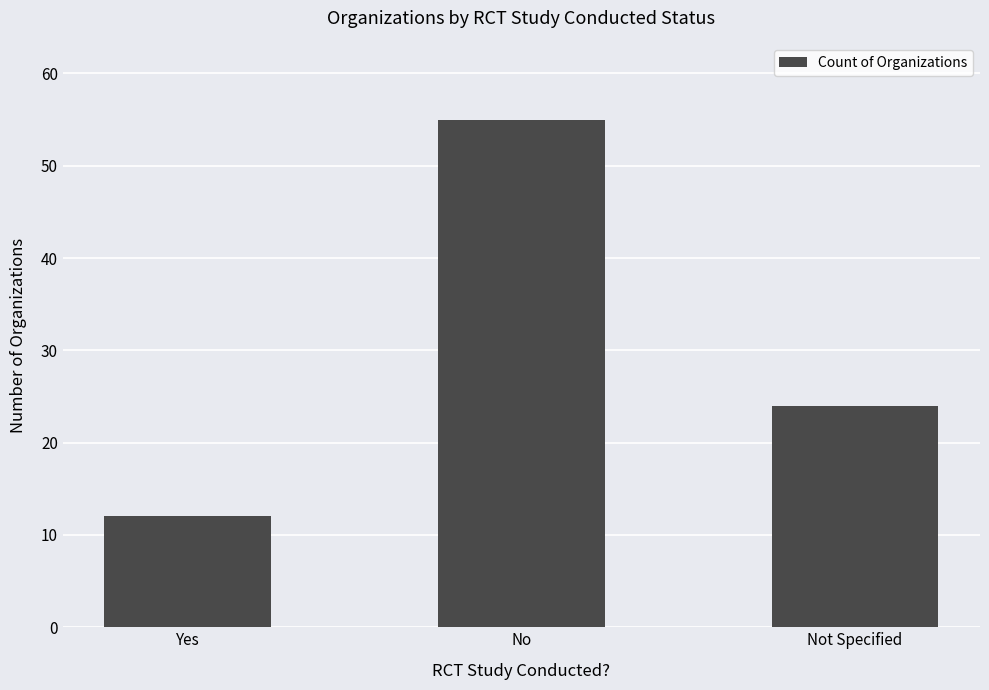

What is the smallest value displayed?

12